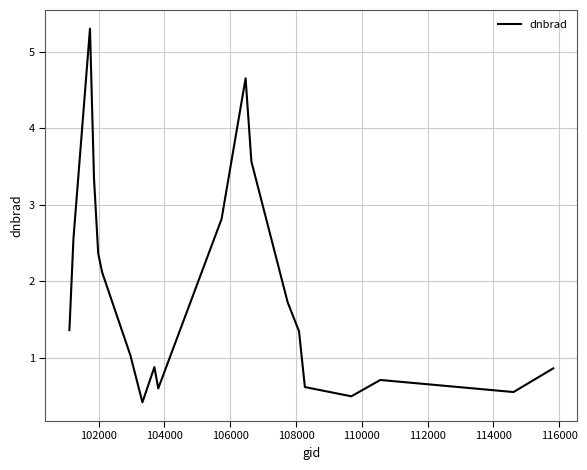

What is the maximum value shown in the chart?

5.3